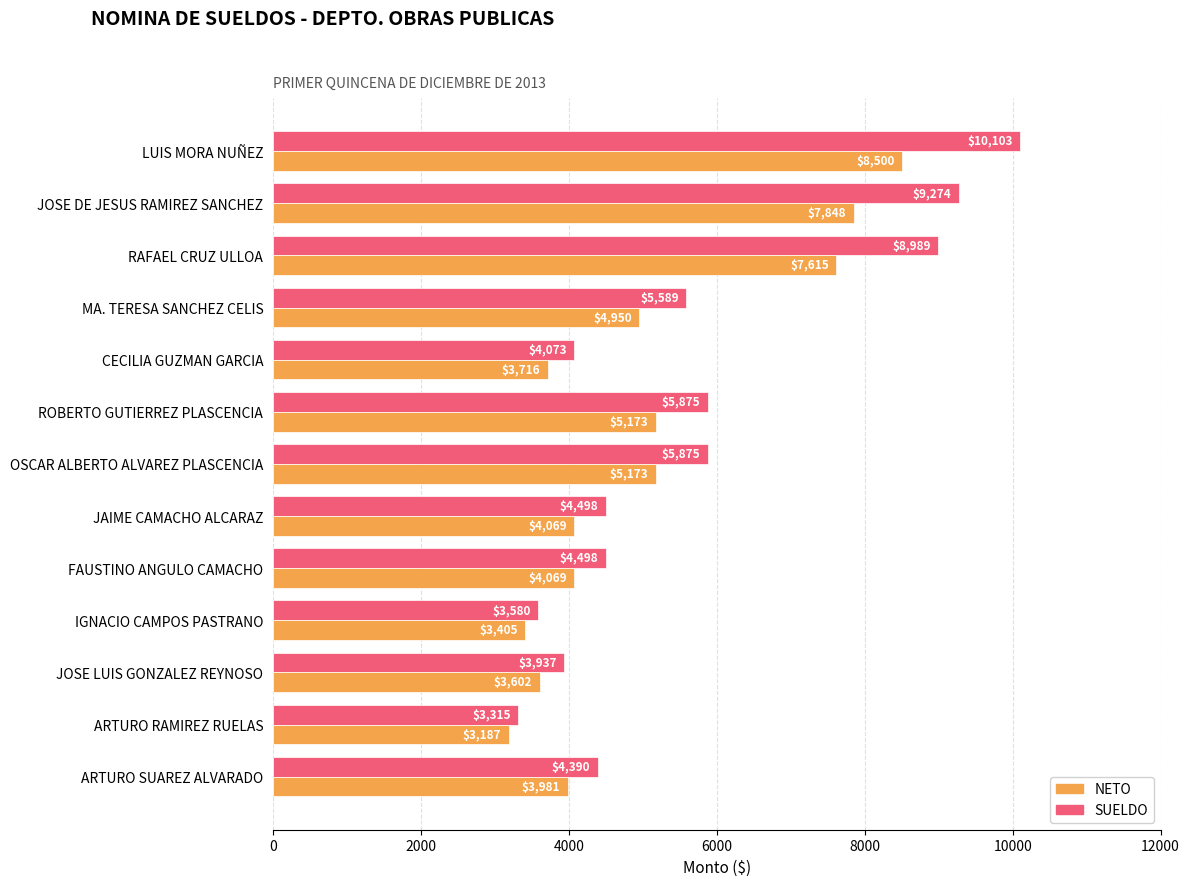

What is the total value across all series at CECILIA GUZMAN GARCIA?

7789